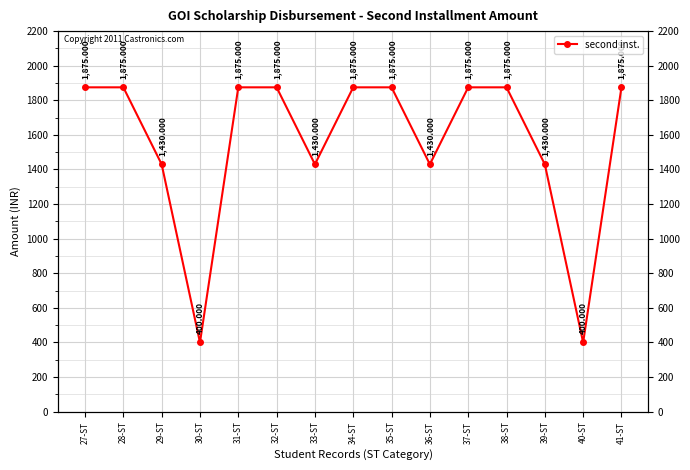

How many lines are shown in the chart?

1